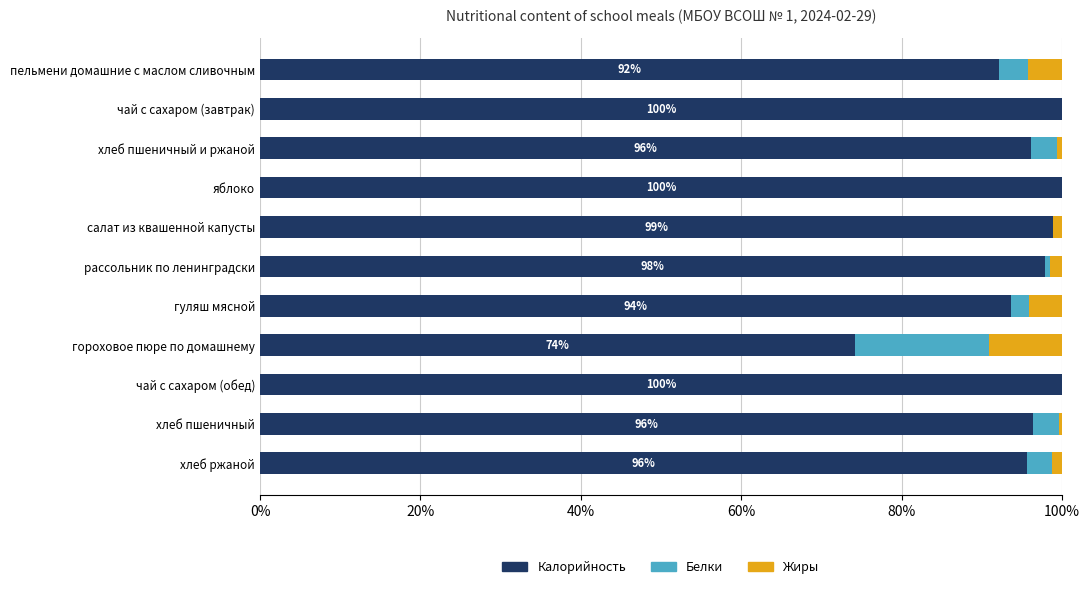

What are all the series names shown in the legend?

Калорийность, Белки, Жиры